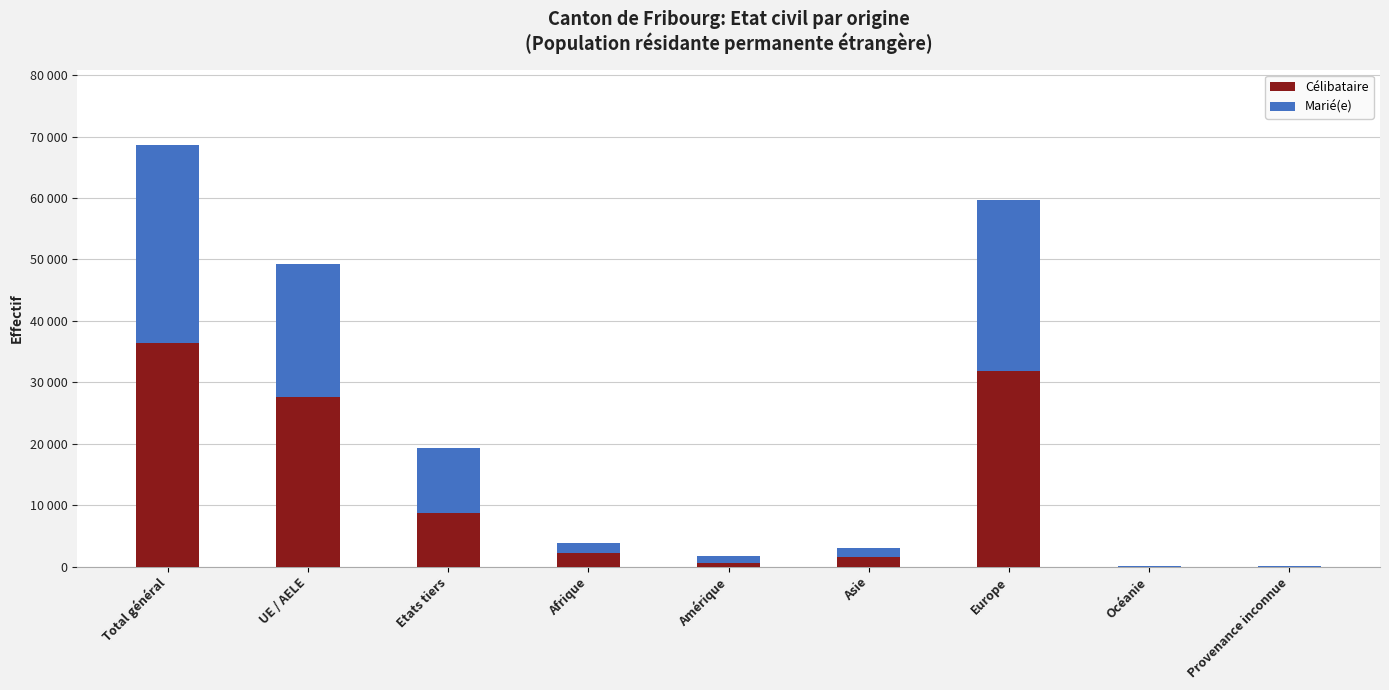

Does the chart contain stacked bars?

Yes